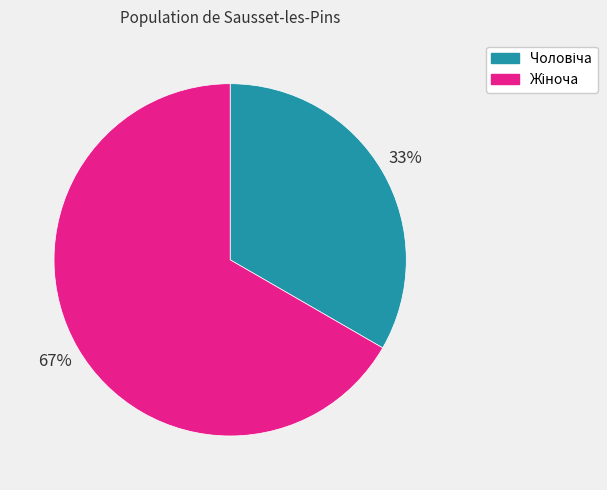

The Чоловіча slice represents 25% of the pie. True or false?

False